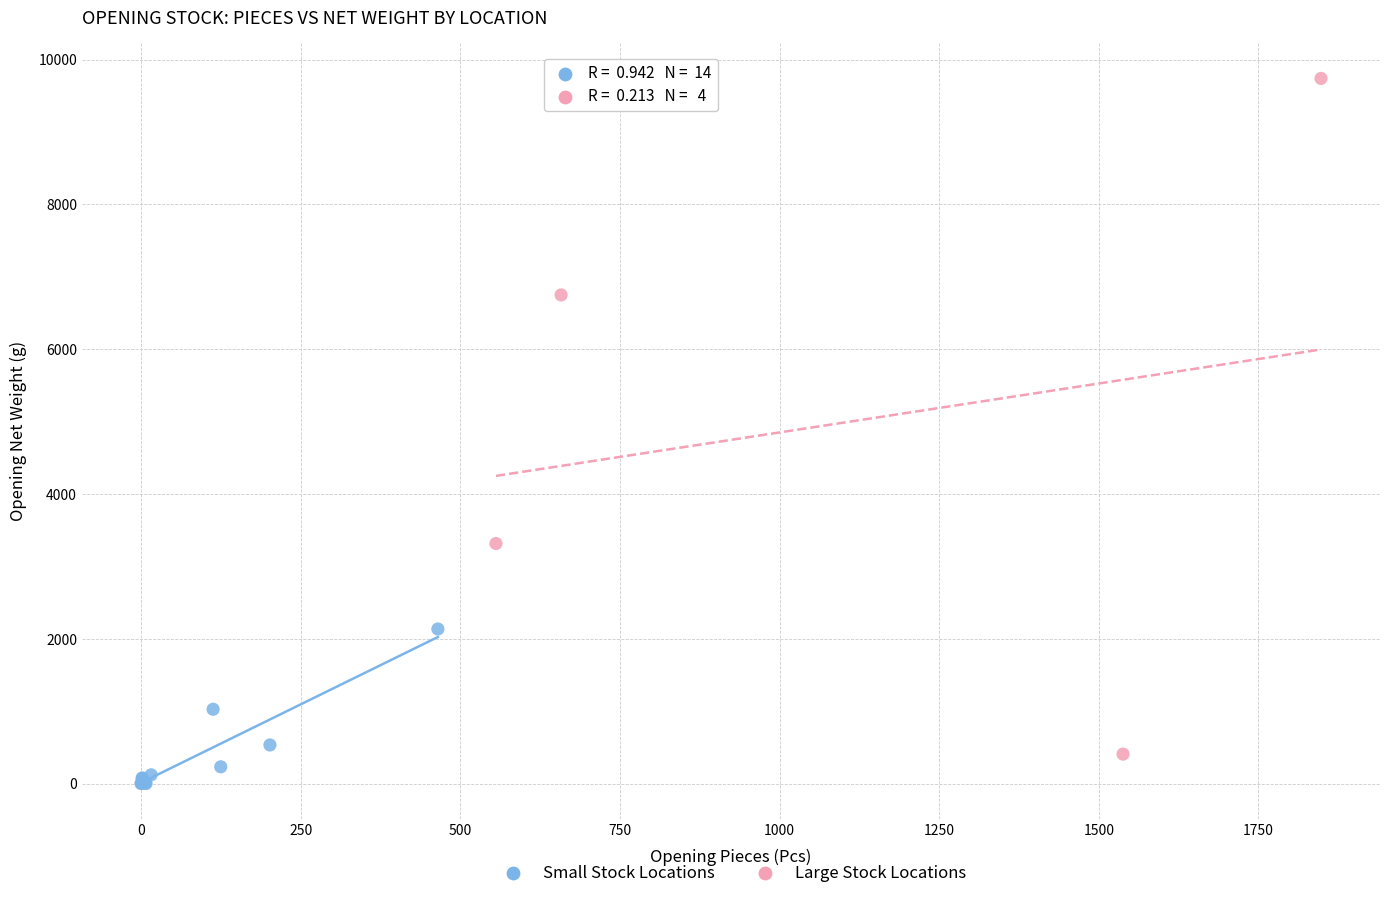

Which series reaches the maximum Y coordinate?

Large Stock Locations